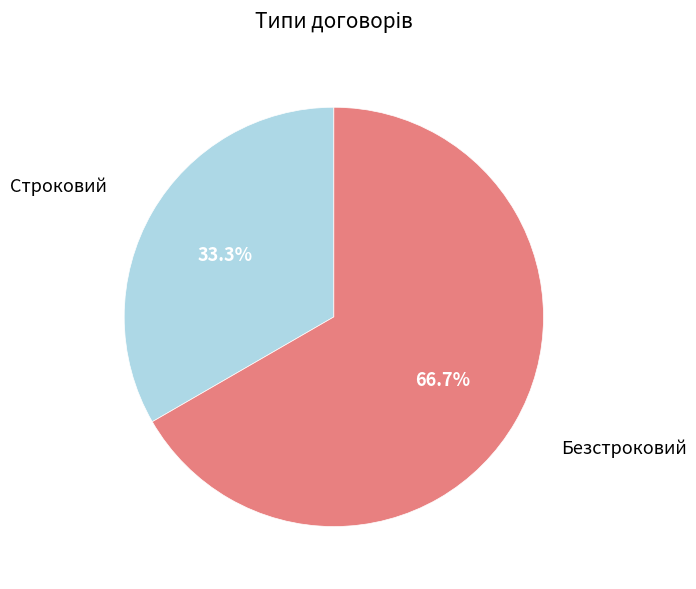

Does any single category account for the majority?

Yes